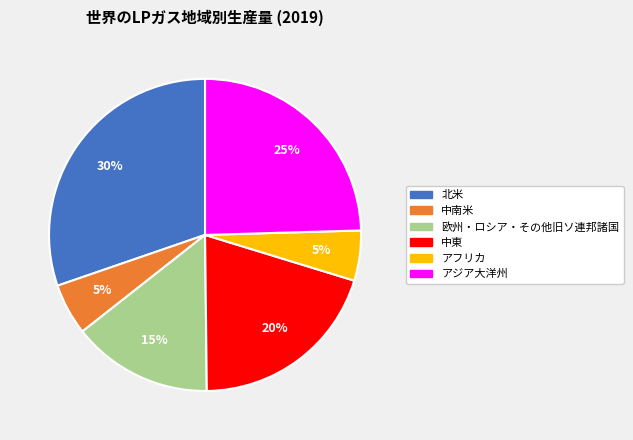

To the nearest percent, what portion does 欧州・ロシア・その他旧ソ連邦諸国 represent?

15%